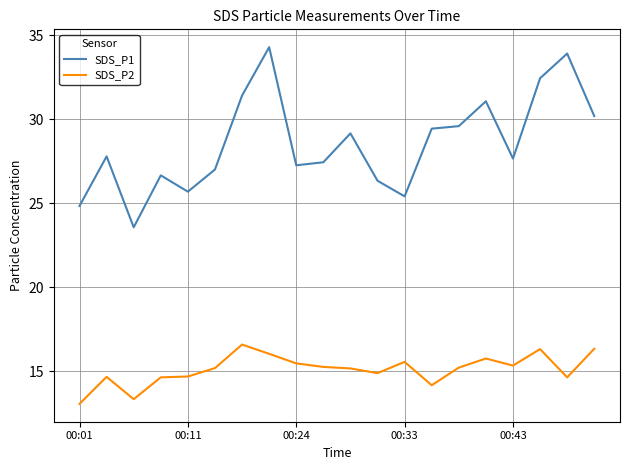

True or false: SDS_P1 and SDS_P2 intersect in this chart.

False